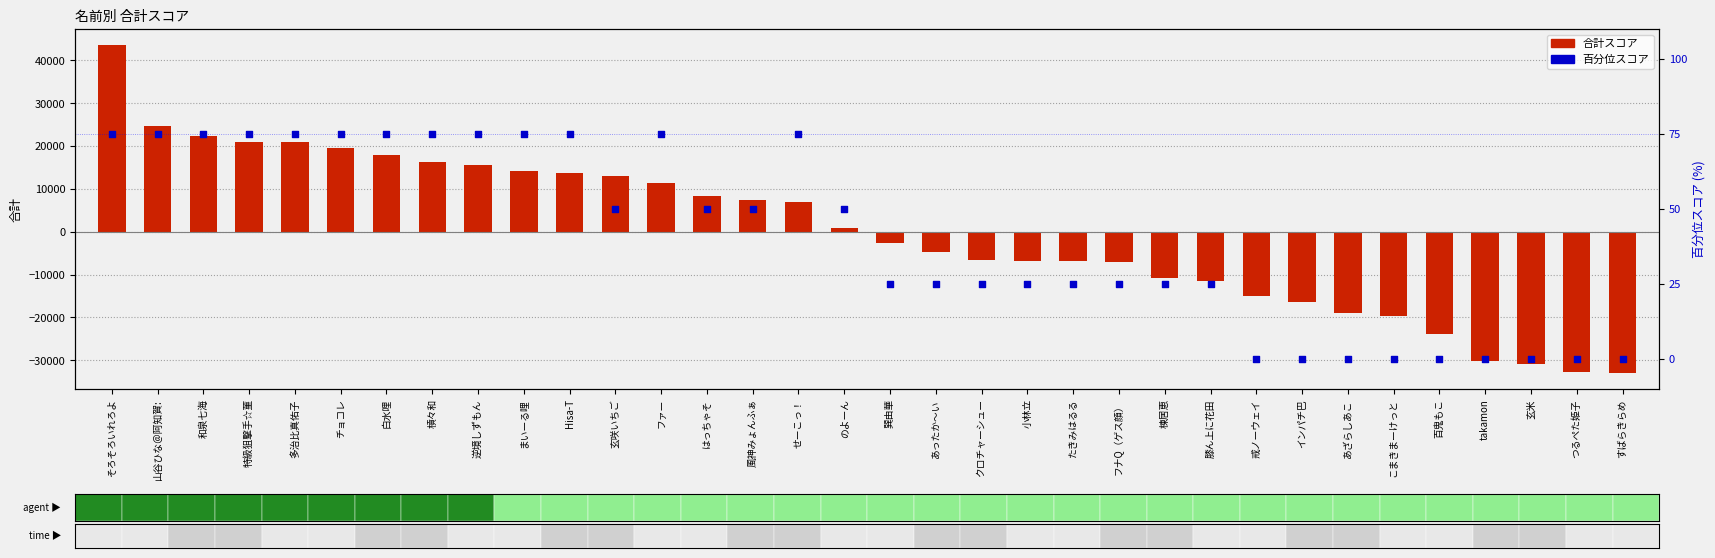

Which series reaches the minimum Y coordinate?

合計スコア